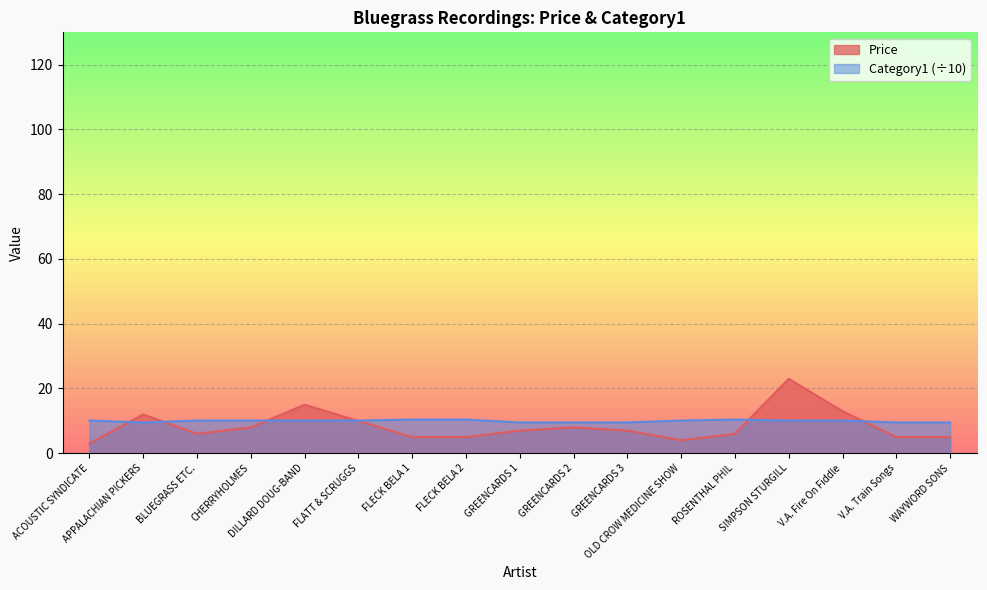

Where is the first local maximum for Category1?

ROSENTHAL PHIL